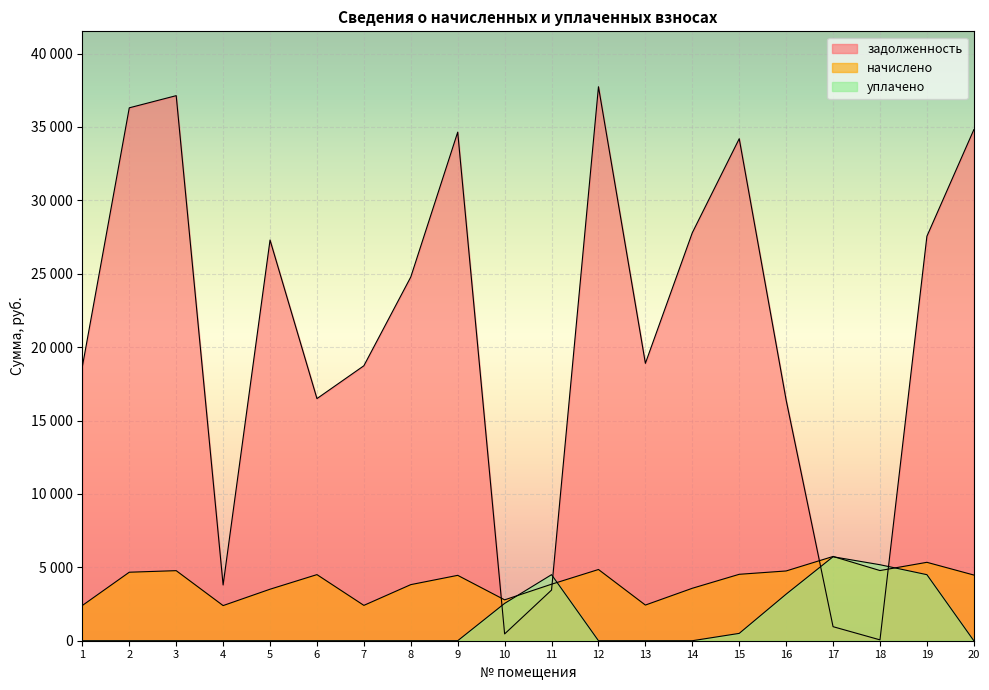

What is the total value across all series at 1?

21079.0